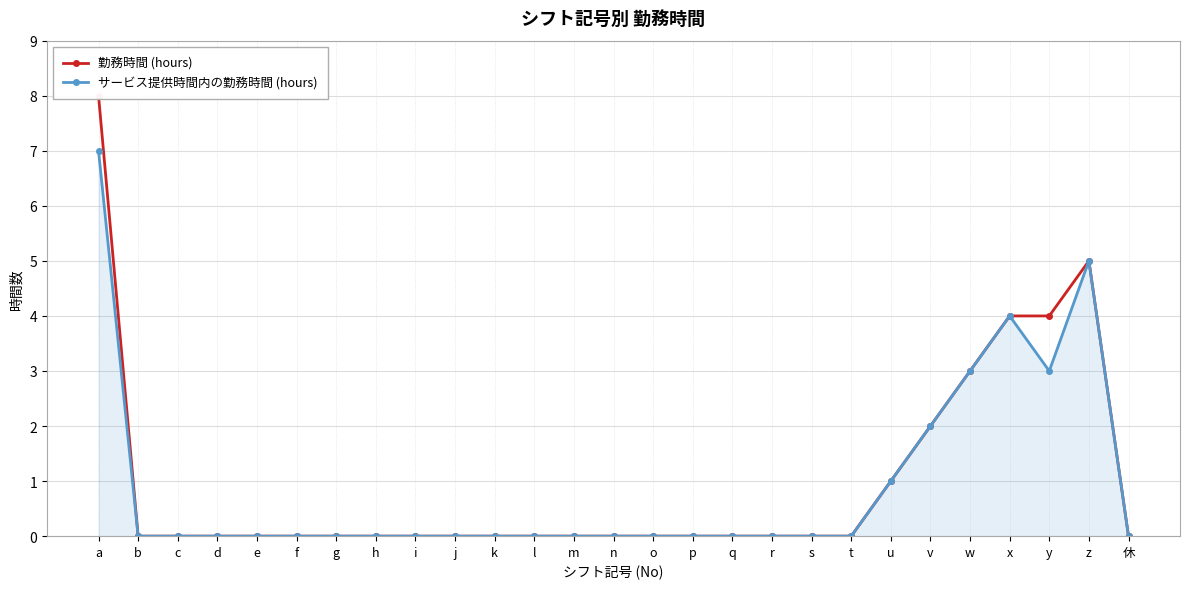

Rank the series by their maximum value, from lowest to highest.

サービス提供時間内の勤務時間 (hours), 勤務時間 (hours)